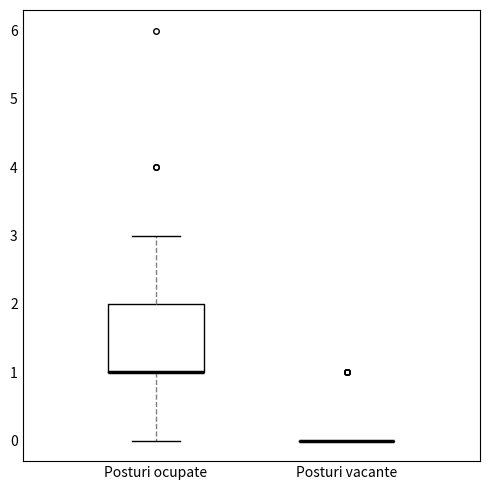

Reading left to right, read every box against the y-axis: the position of its median line, the range the box covers, and the ends of its whiskers. The values are not printed on the chart, so give them approximately, as read against the axis.

Posturi ocupate: median 1 (drawn on the box's lower edge), box 1 to 2, whiskers 0 to 3
Posturi vacante: box collapsed to a line at 0, whiskers 0 to 0